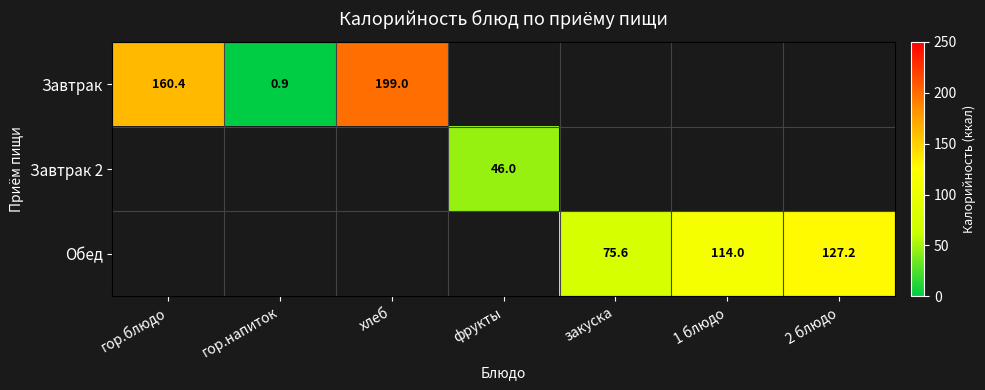

How many distinct data groups are displayed?

3